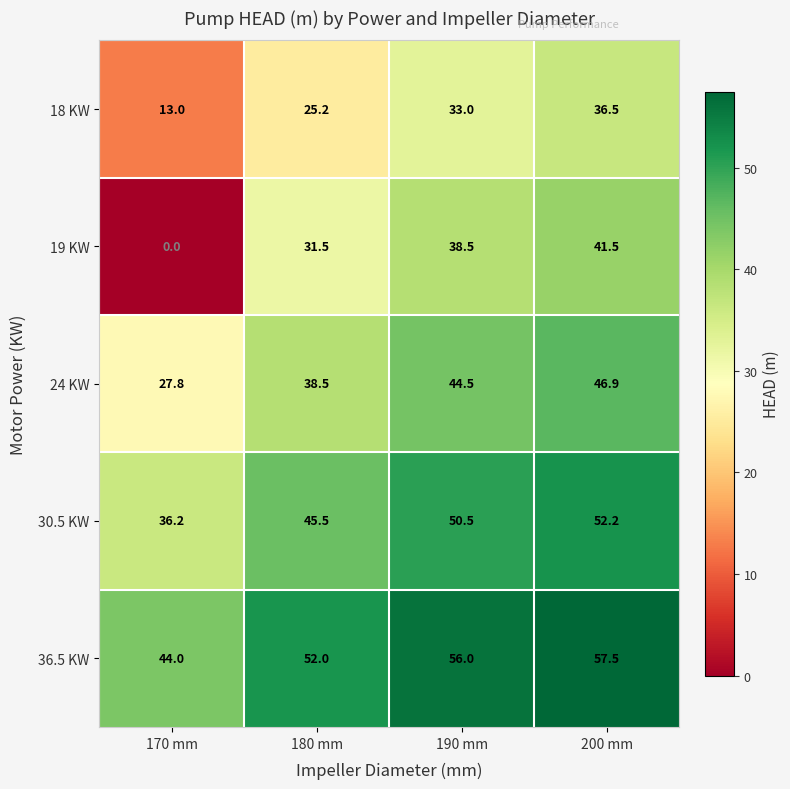

What is the average value of the 19 KW series?

27.9